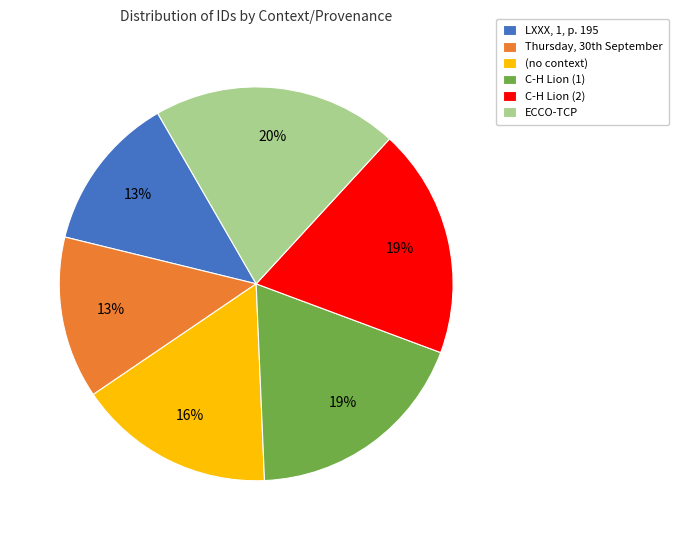

Approximately how many times larger is the value at LXXX, 1, p. 195 compared to C-H Lion (1)?

0.7